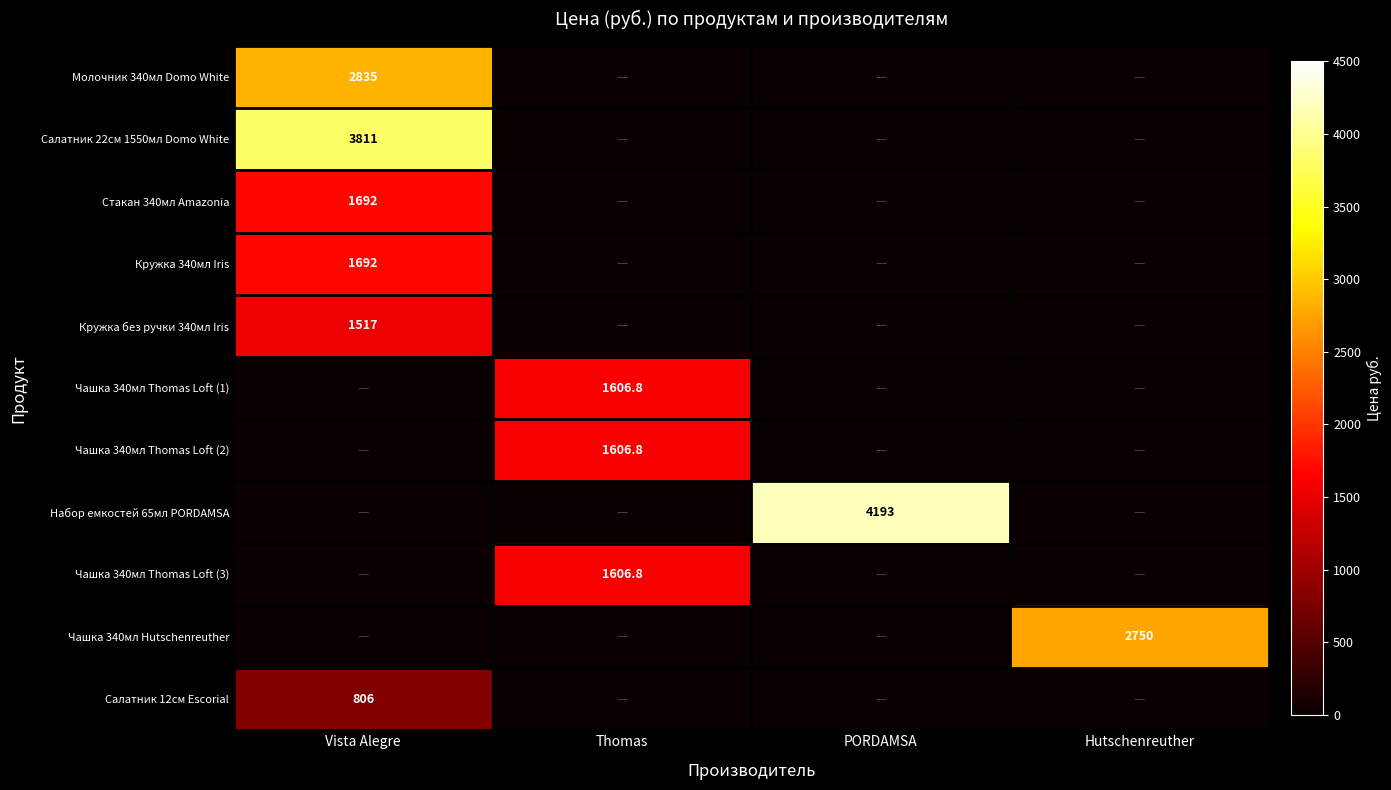

True or false: Салатник 12см Escorial has a value of 806.0 at Vista Alegre.

True